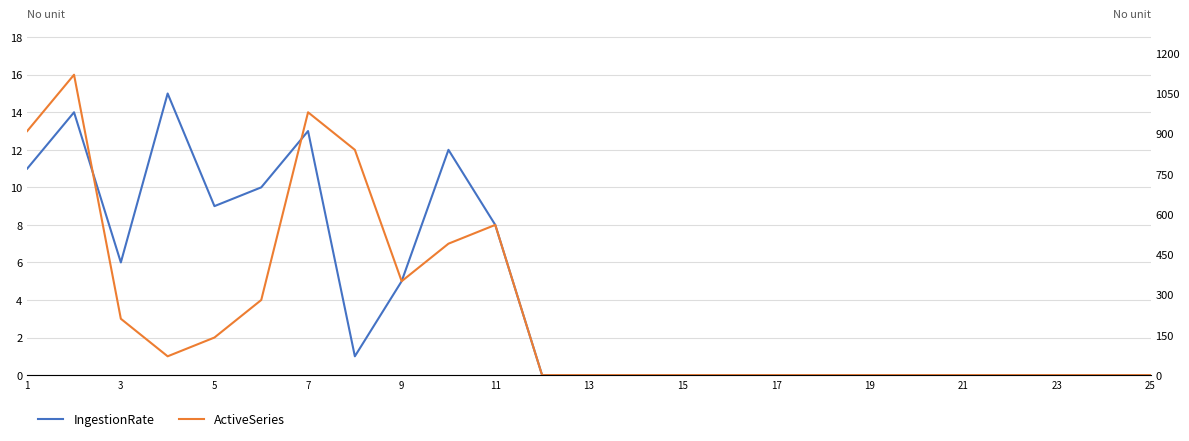

Is this an area chart (filled region under the line)?

No